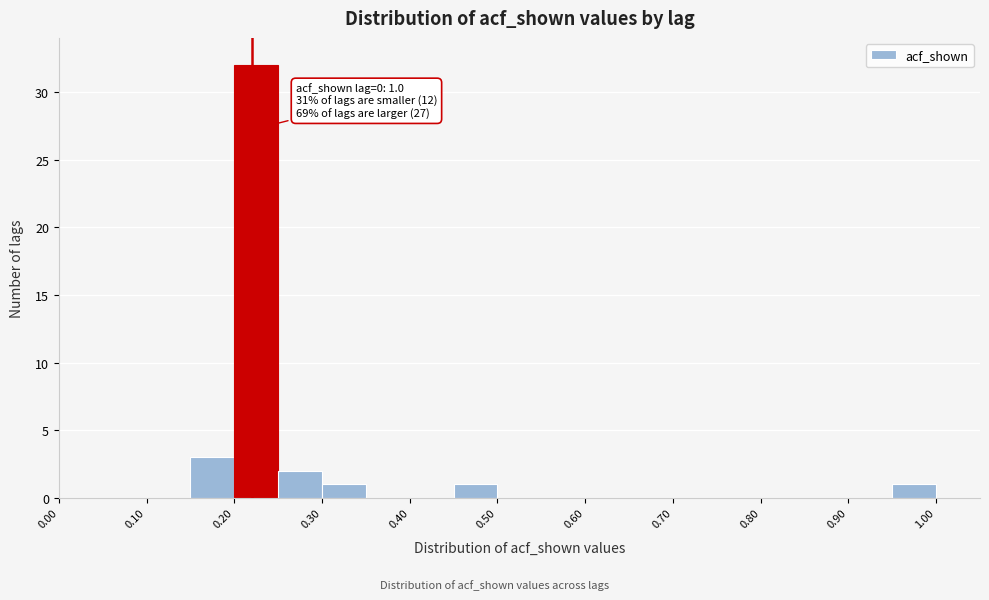

Over which range of the x-axis is the bar tallest?

0.20 to 0.25